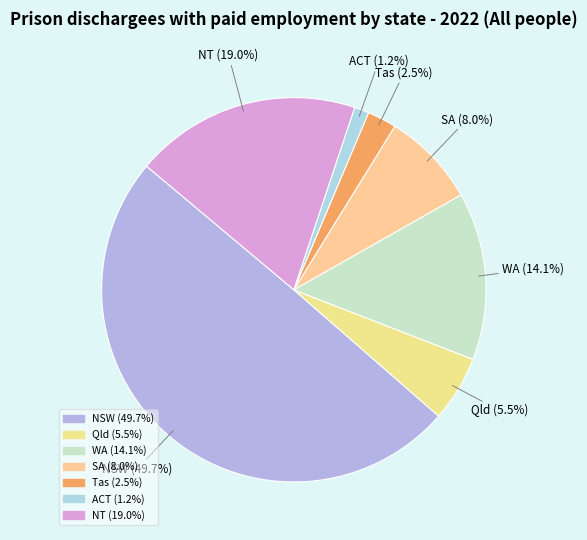

To the nearest percent, what is the combined percentage of ACT and Qld?

7%